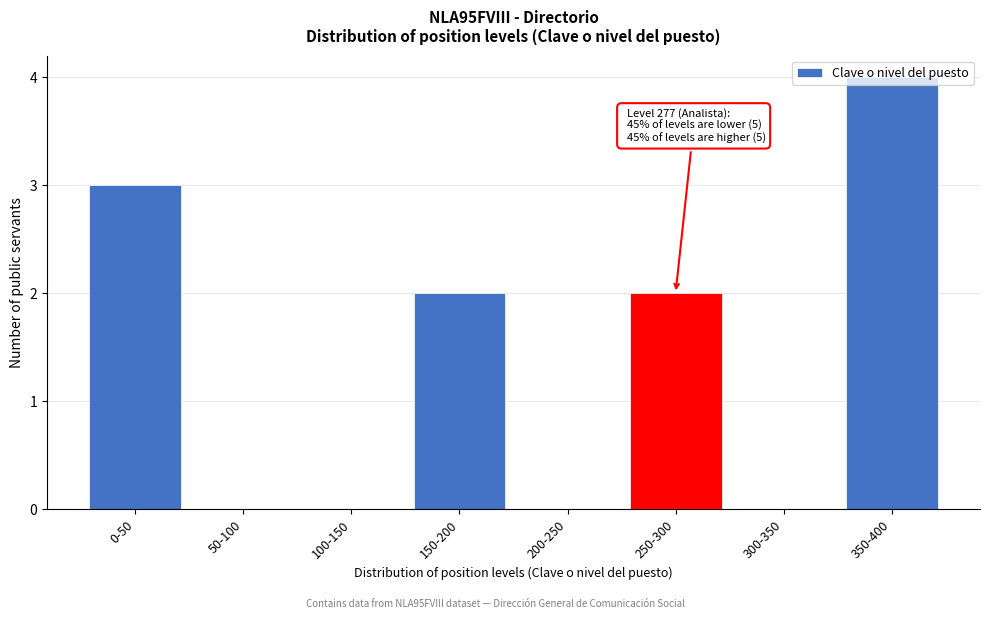

At which category does the chart reach its peak across all series?

350-400